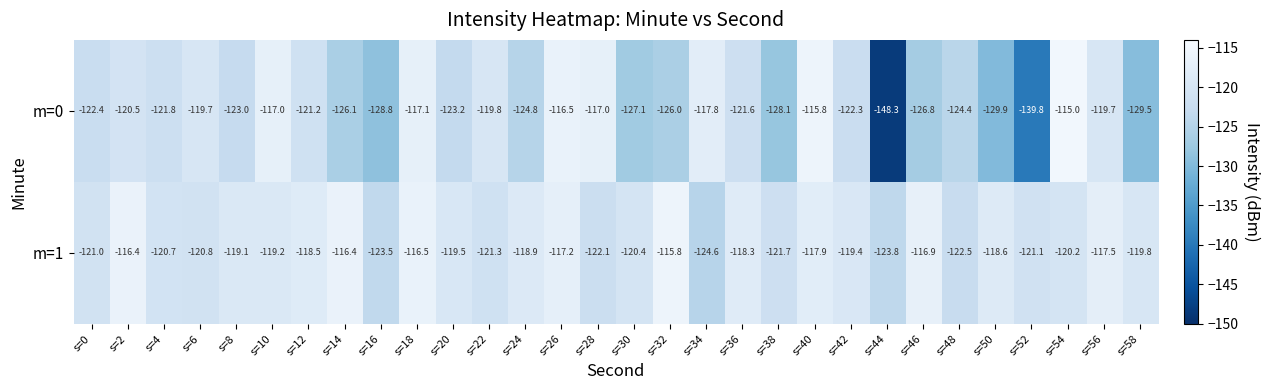

Where is m=1 nearest to the value -120?

s=54